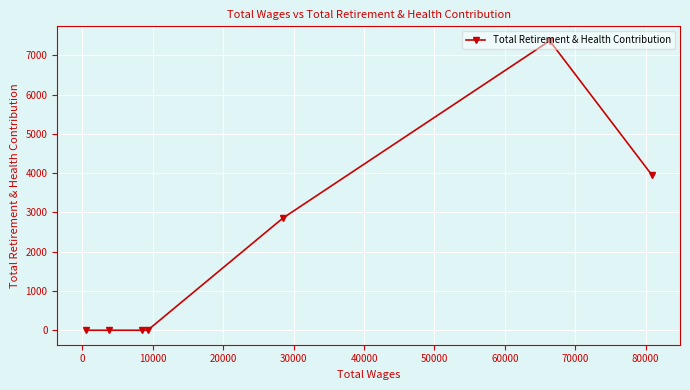

Reading right to left, what are all the values shown in this chart?

3959	7370	2856	0	0	0	0